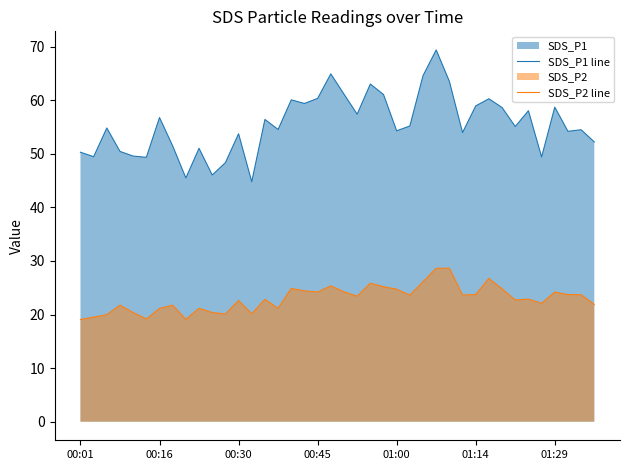

Which category has the lowest value in the SDS_P1 line series?

13